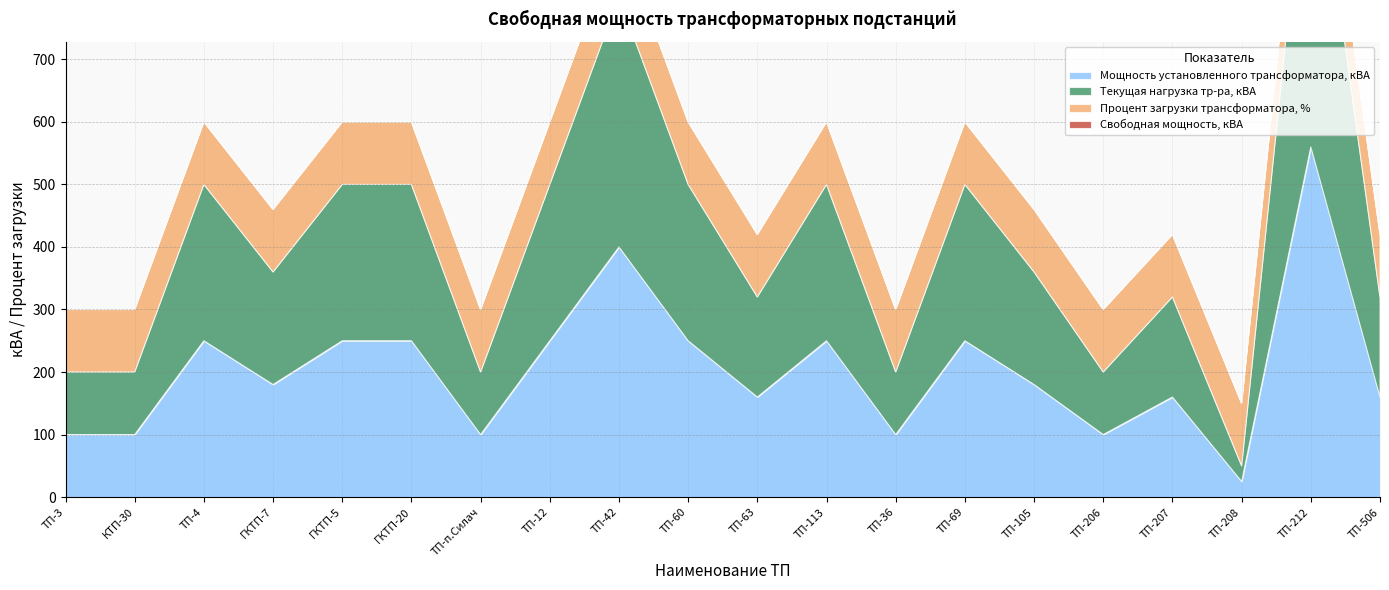

How many lines are shown in the chart?

4